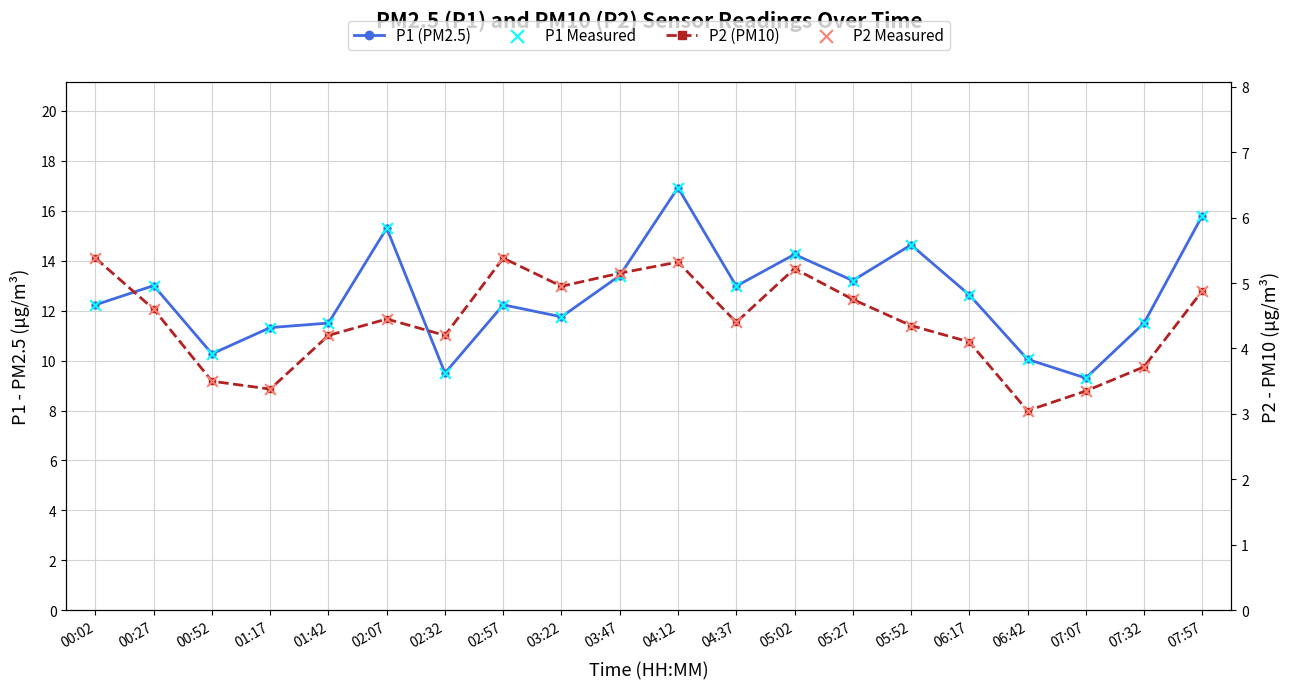

At how many categories does at least one series exceed 7?

20